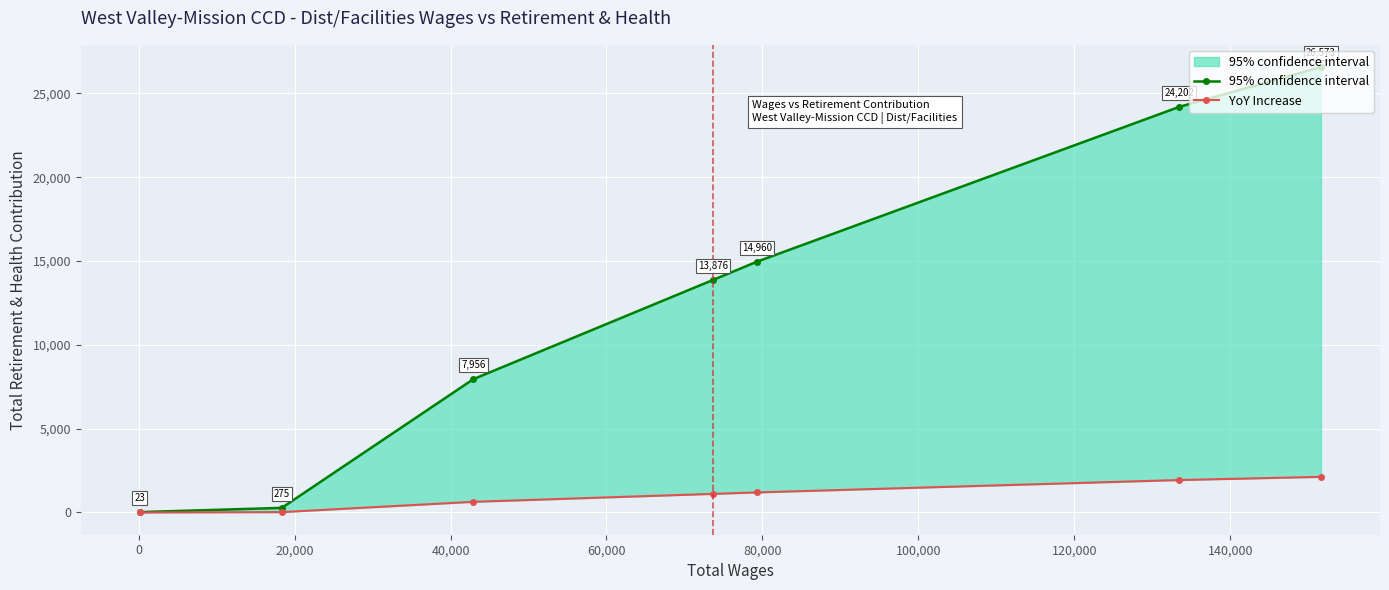

True or false: 95% confidence interval and YoY Increase cross at least once.

False